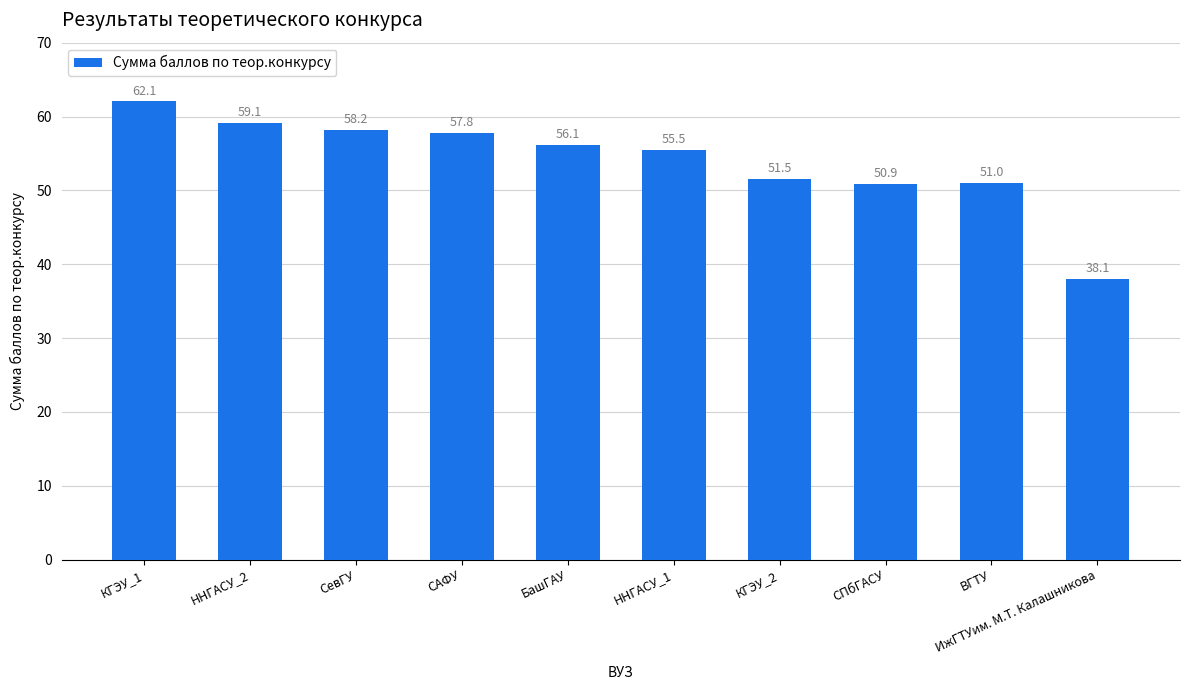

What position from the right is СевГУ?

8